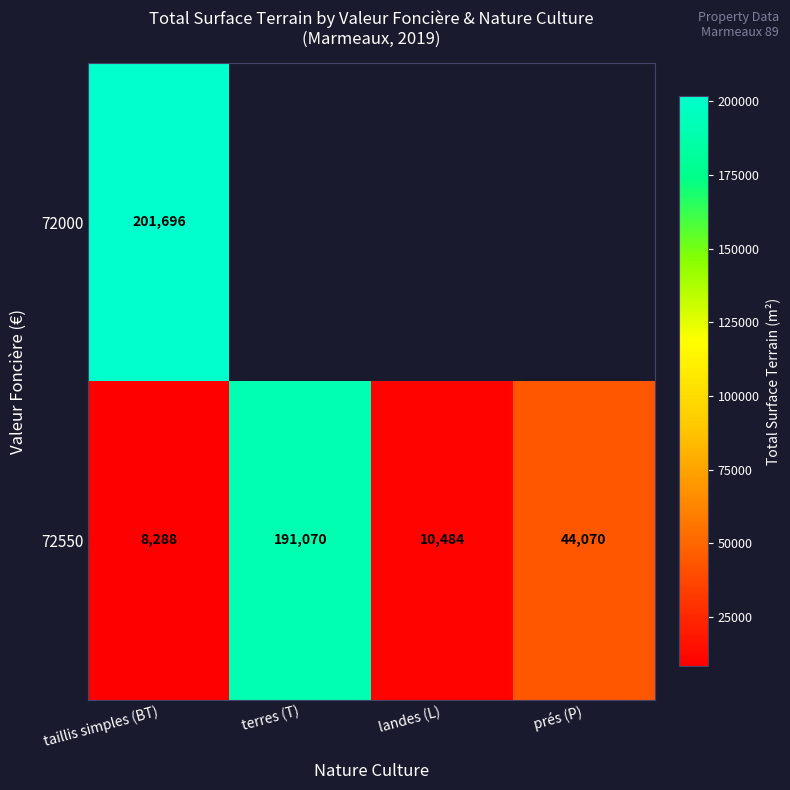

The 72550 series shows 6795 at landes (L). True or false?

False